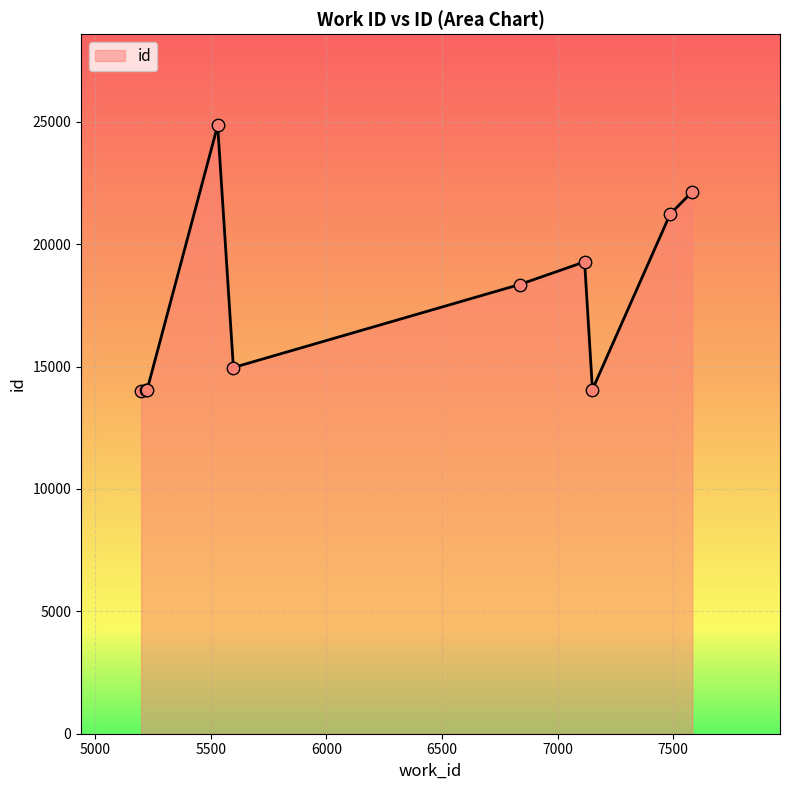

What is the minimum value shown in the chart?

13996